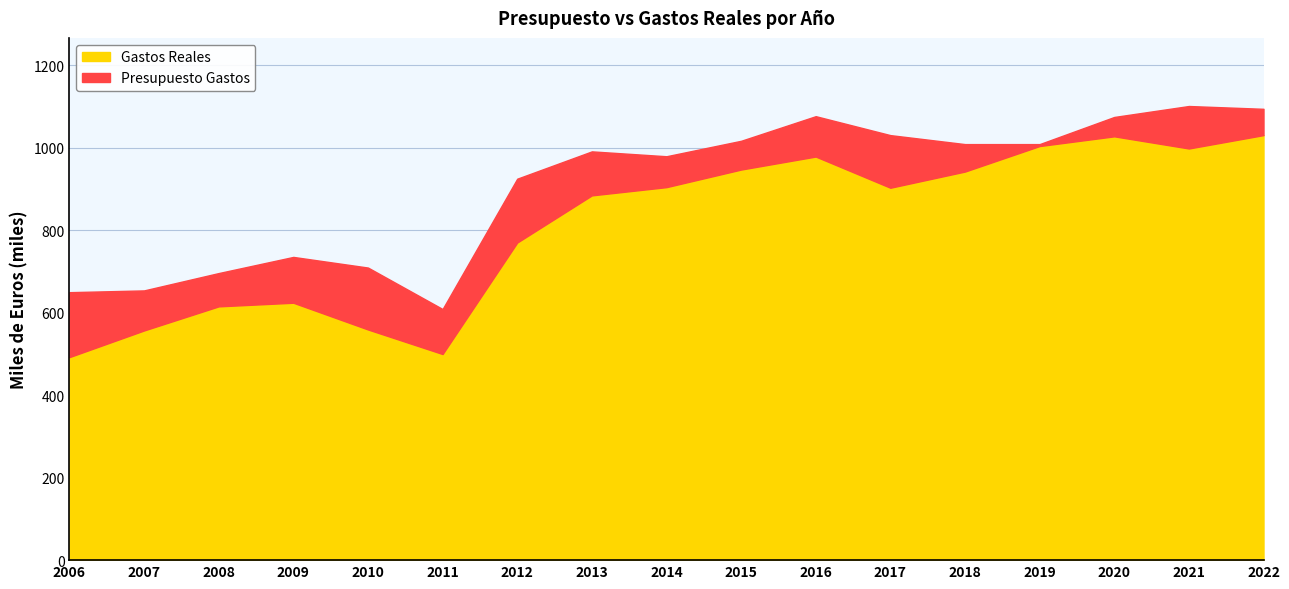

True or false: Presupuesto Gastos has a value of 1008708.6 at 2018.

True